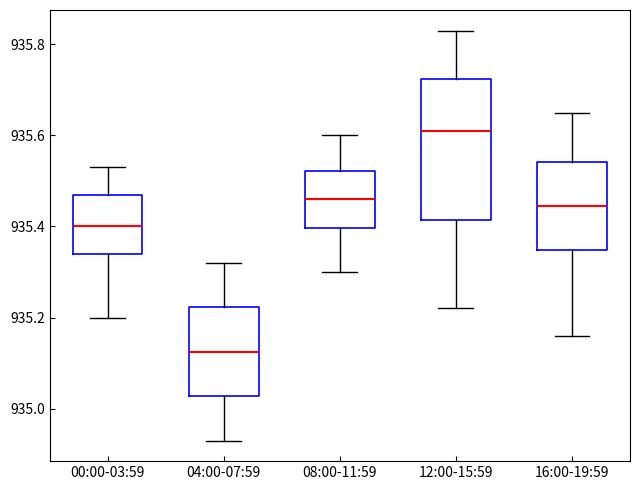

Where does the median line of the box for 12:00-15:59 sit on the y-axis? The values are not printed on the chart, so give them approximately, as read against the axis.

935.62